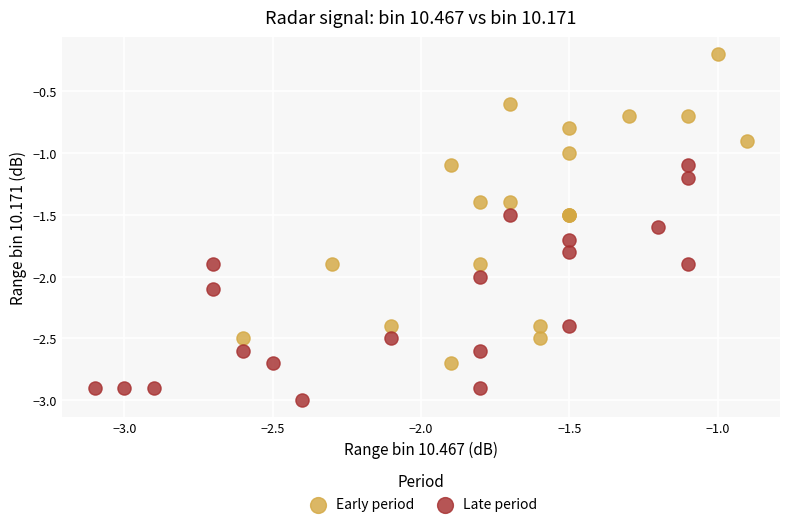

Which series contains the highest Y value?

Early period